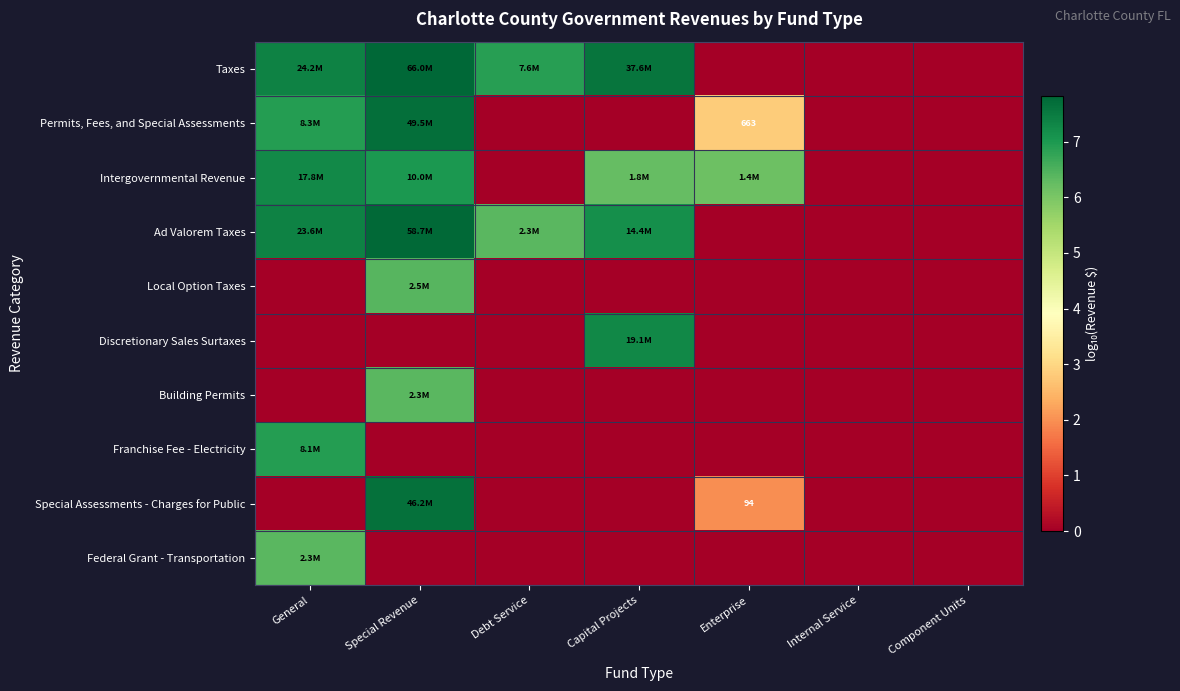

How many Local Option Taxes values are between 0 and 1?

6